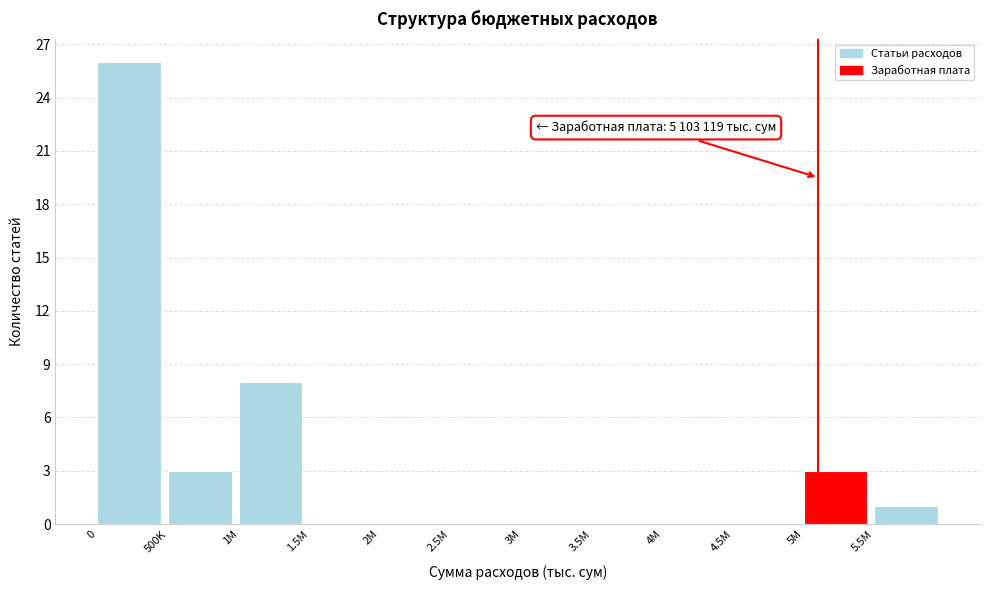

Reading right to left, extract all data points from this chart.

5.5M=1	5M=3	4.5M=0	4M=0	3.5M=0	3M=0	2.5M=0	2M=0	1.5M=0	1M=8	500K=3	0=26